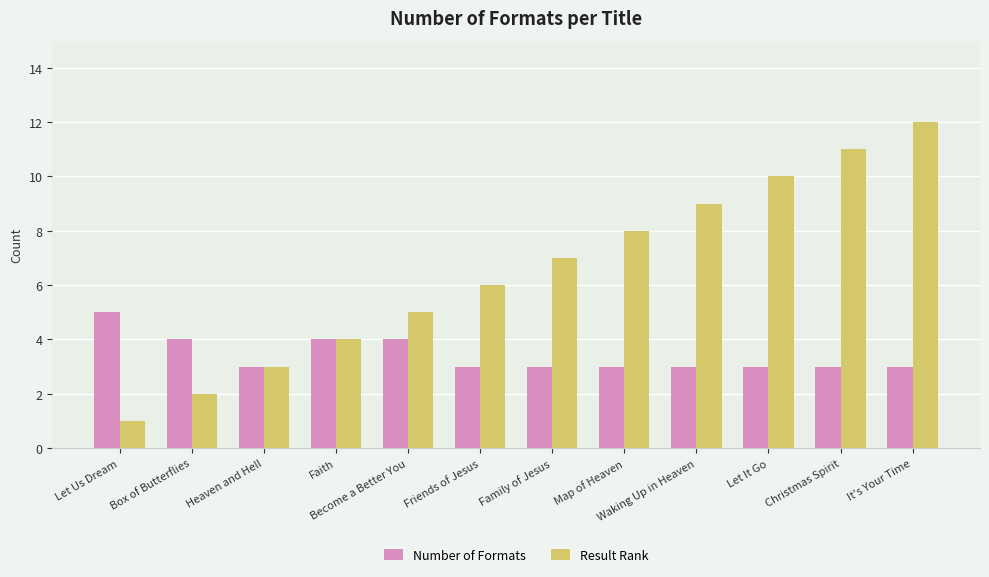

Rank the series by their average value, from lowest to highest.

Number of Formats, Result Rank